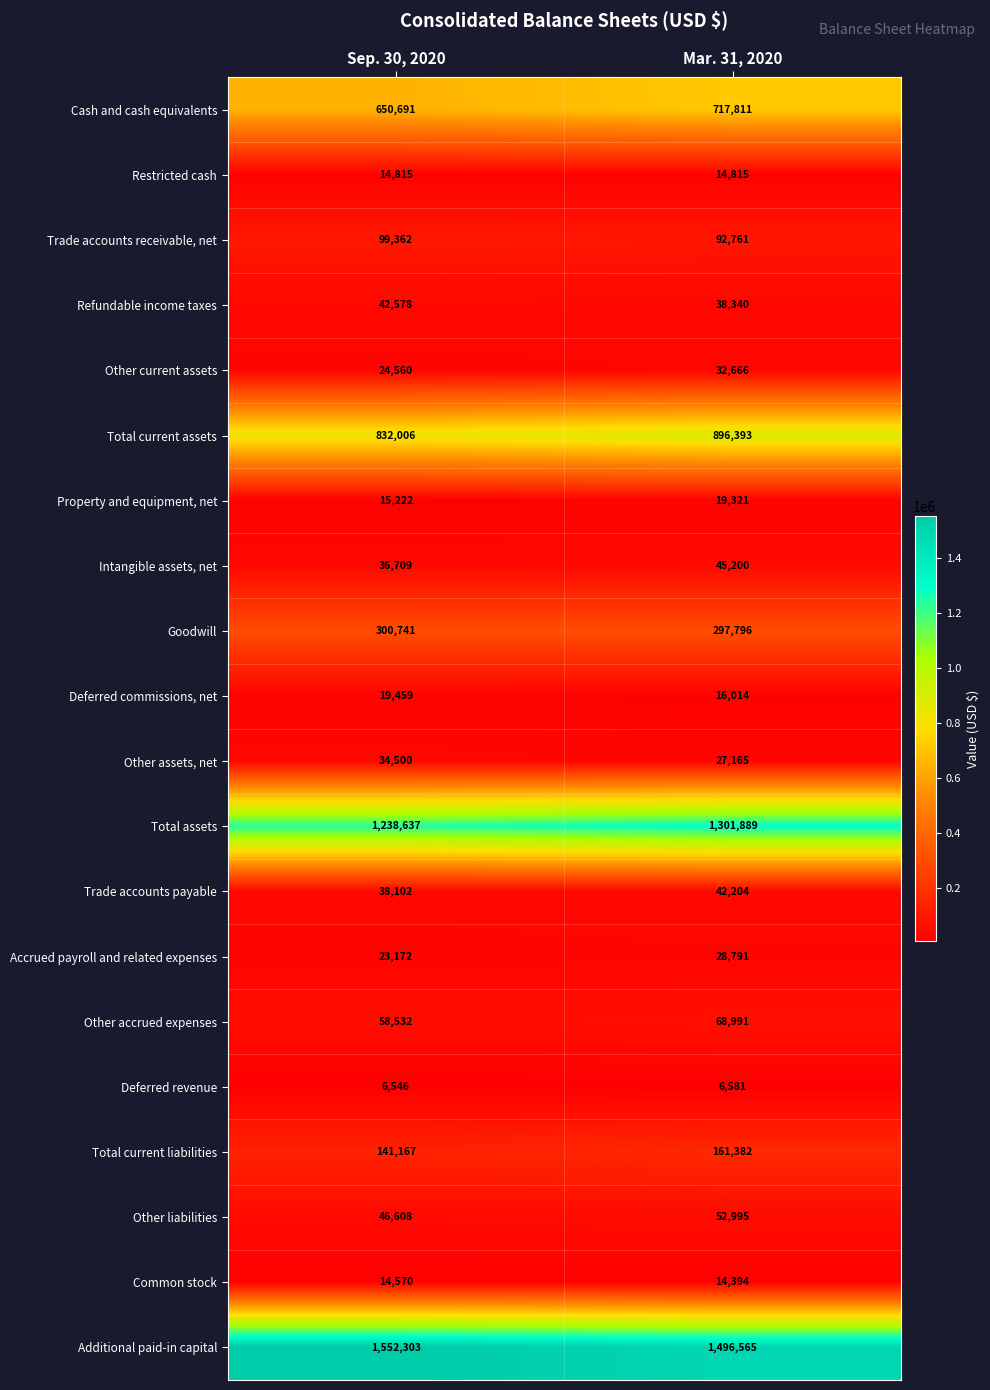

At which category is the sum across all series the highest?

Mar. 31, 2020